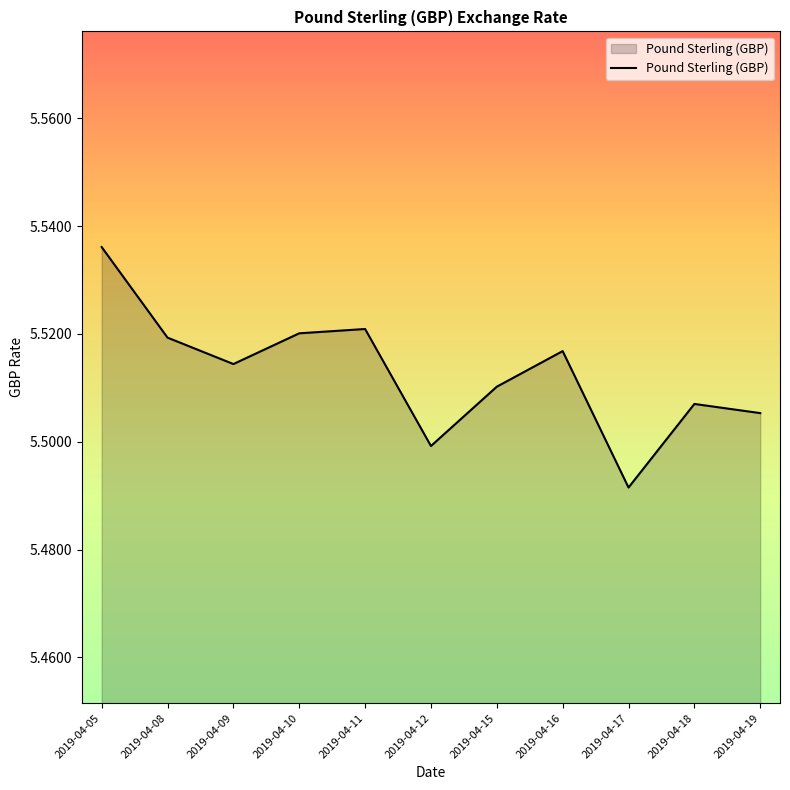

Approximately how many times larger is the value at 2019-04-17 compared to 2019-04-12?

1.0